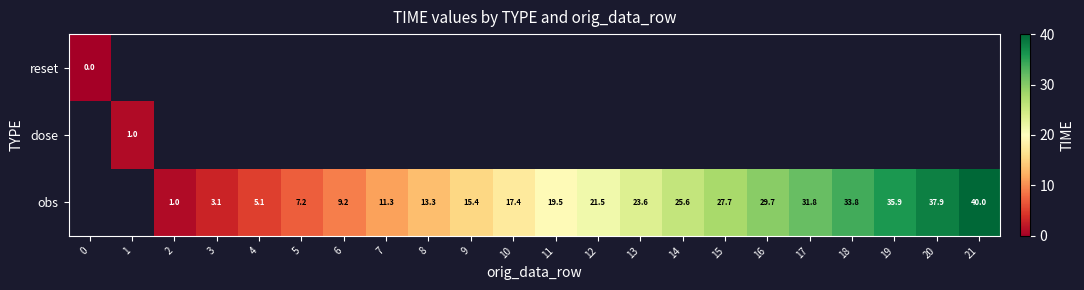

The obs series shows 21.5 at 12. True or false?

True